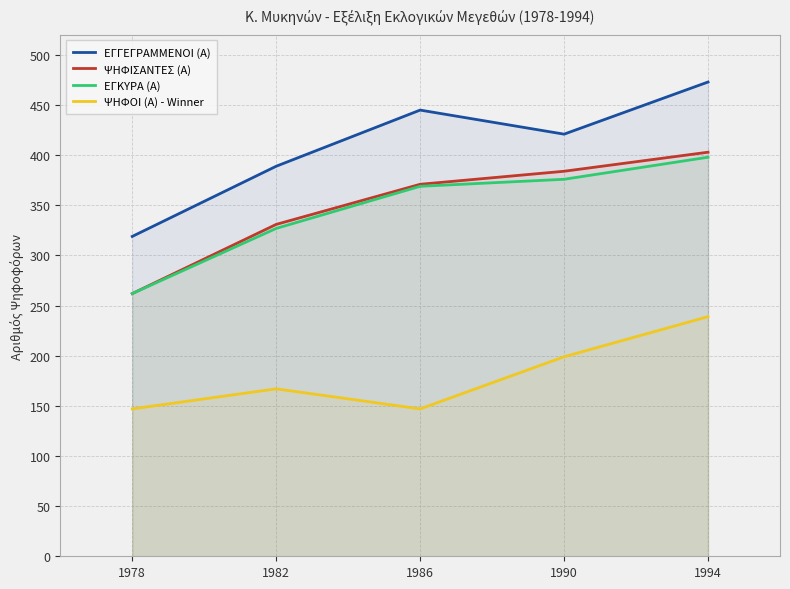

True or false: ΕΓΓΕΓΡΑΜΜΕΝΟΙ (Α) has more than 2 points higher than both neighbors.

False